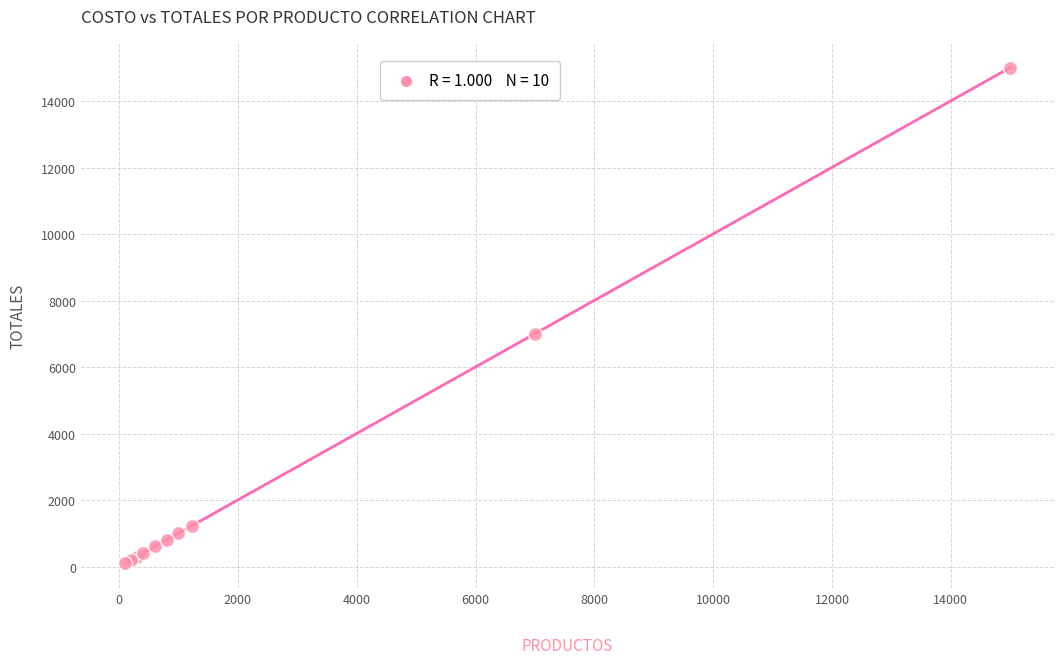

What Y value in the scatter plot is closest to 7561?

7009